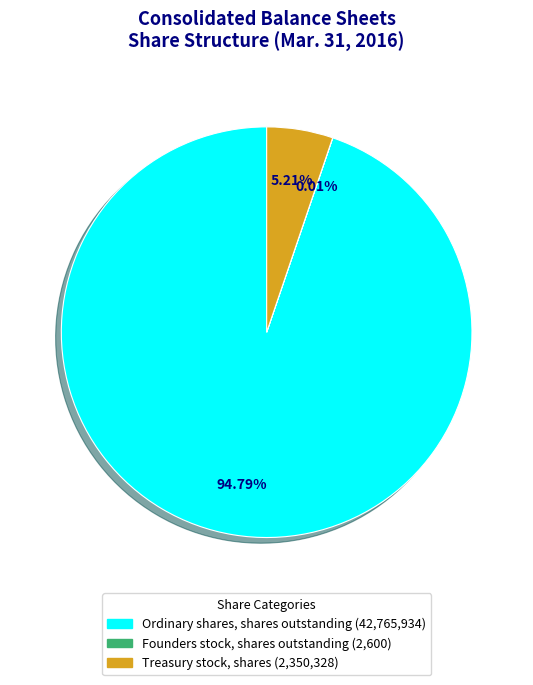

Which slice is the largest?

Ordinary shares, shares outstanding